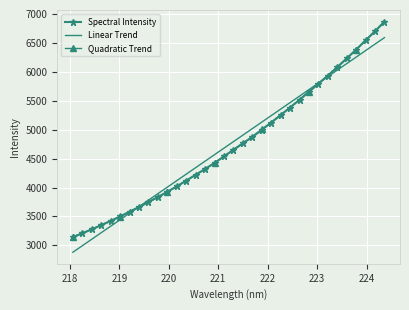

What is the smallest value displayed?

2879.9